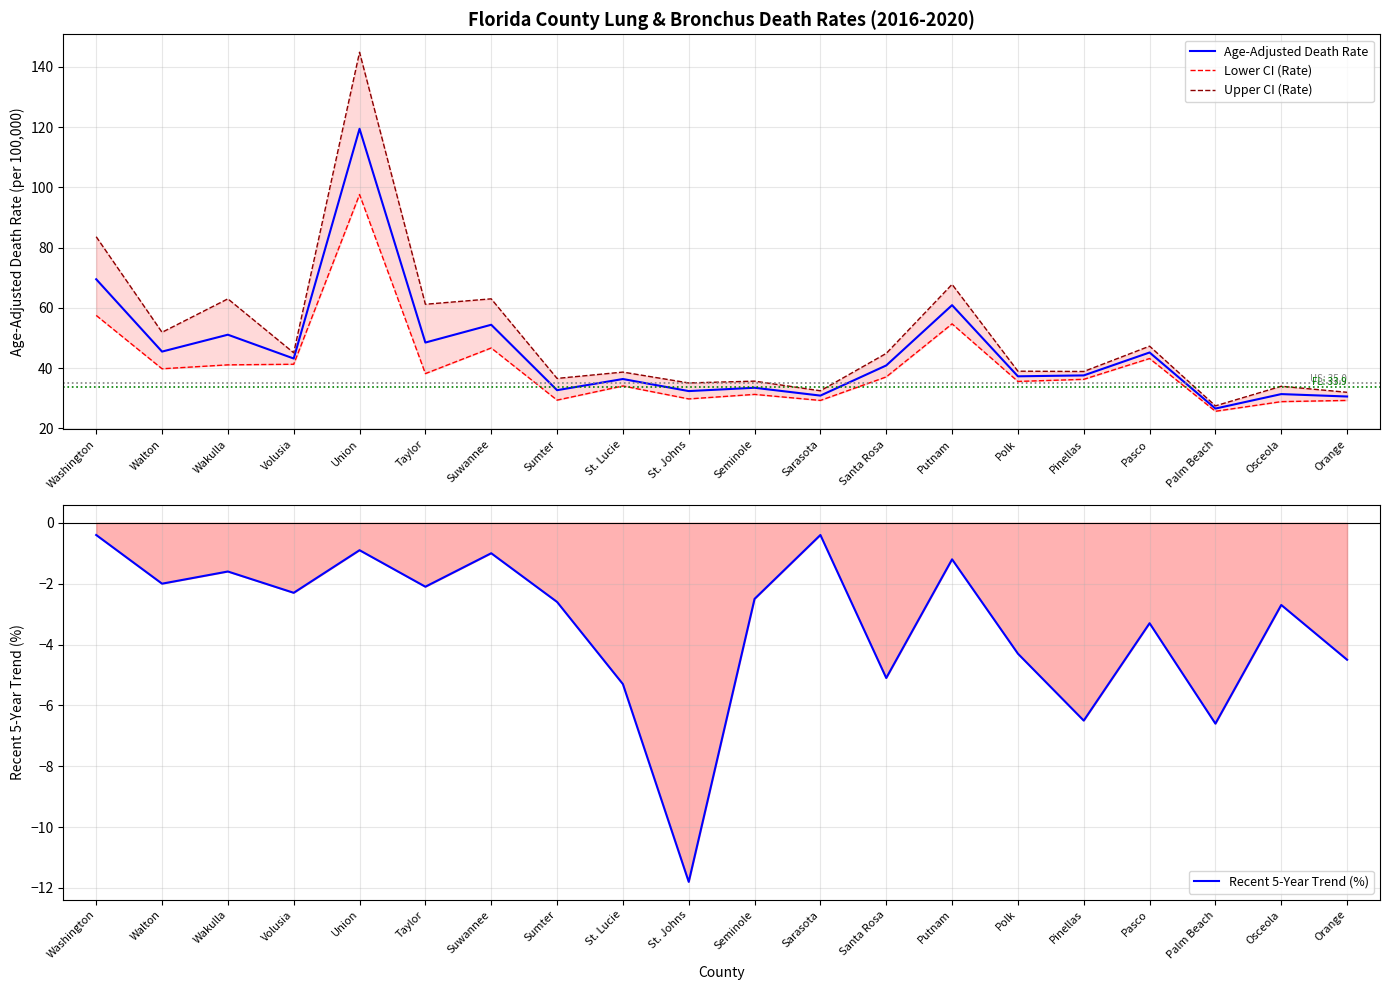

What is the greatest value displayed?

144.8